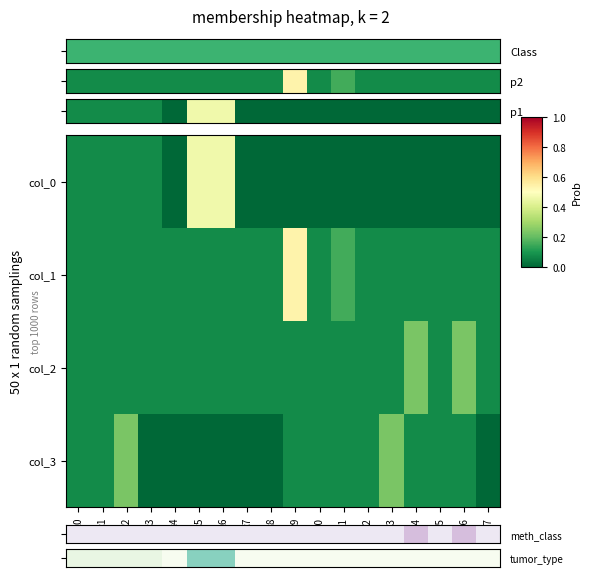

Rank the series at c6 from lowest to highest value.

col_3, col_1, col_2, tumor_type